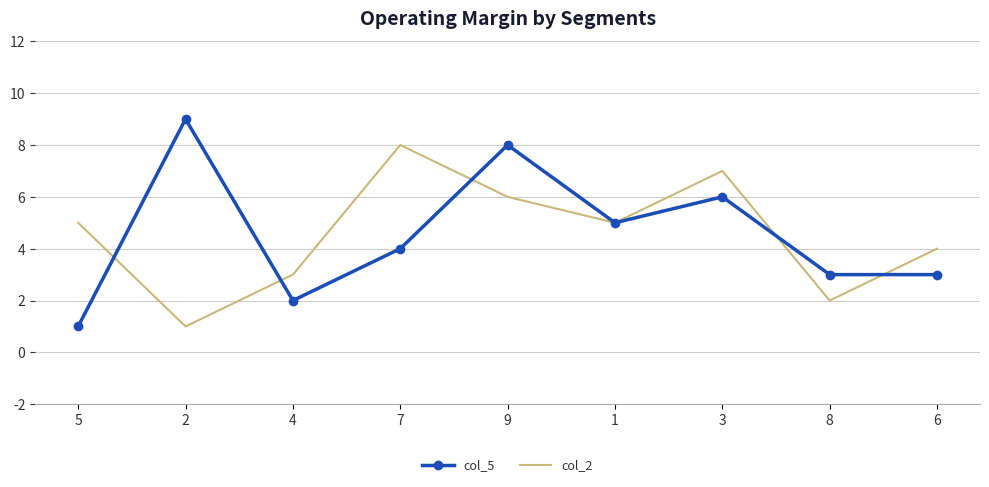

What is the sum of all col_2 values?

41